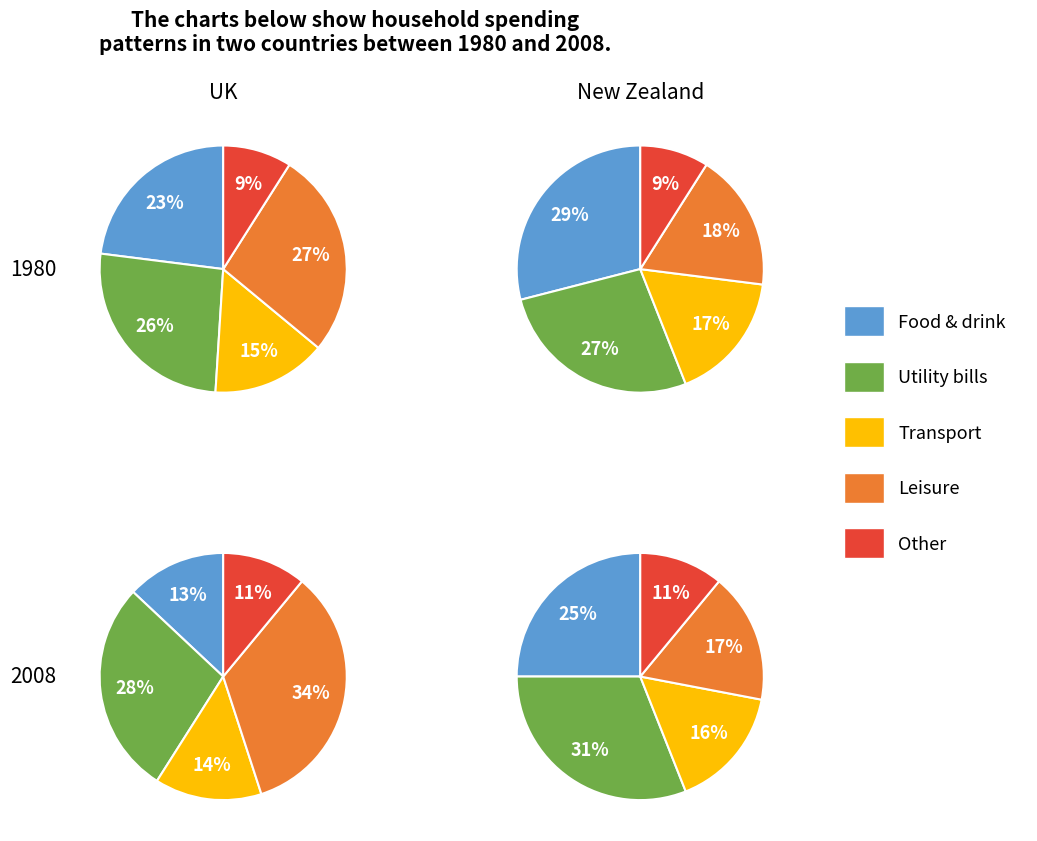

Is it true that 3 is 1% of the pie?

False